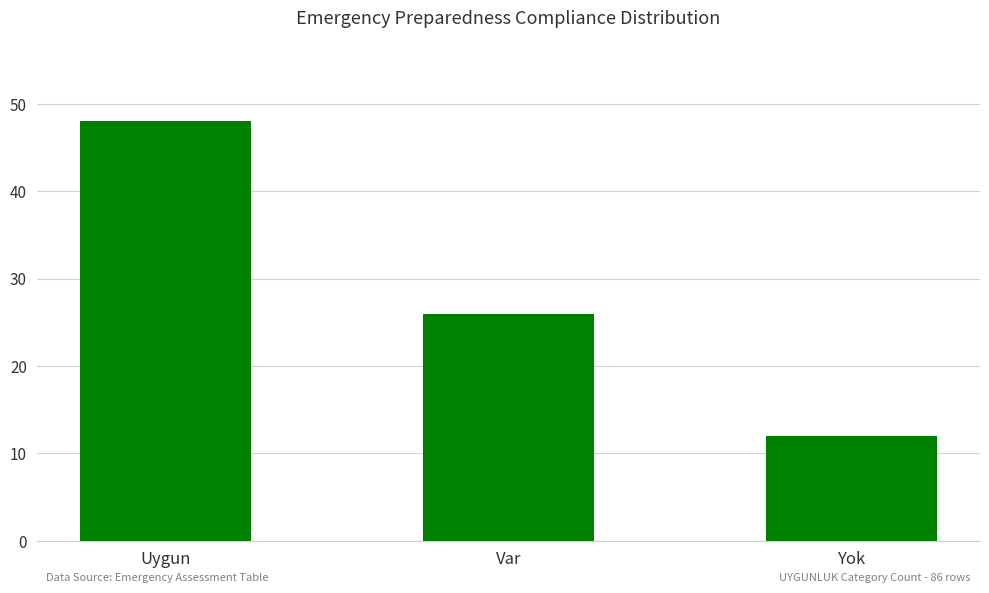

Rank the categories by value from highest to lowest.

Uygun, Var, Yok